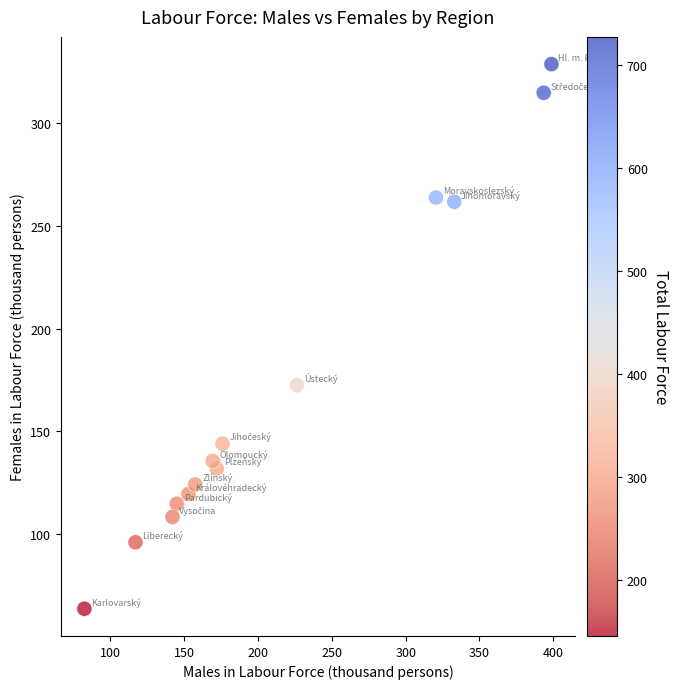

What is the range of X values (max minus min)?

316.4